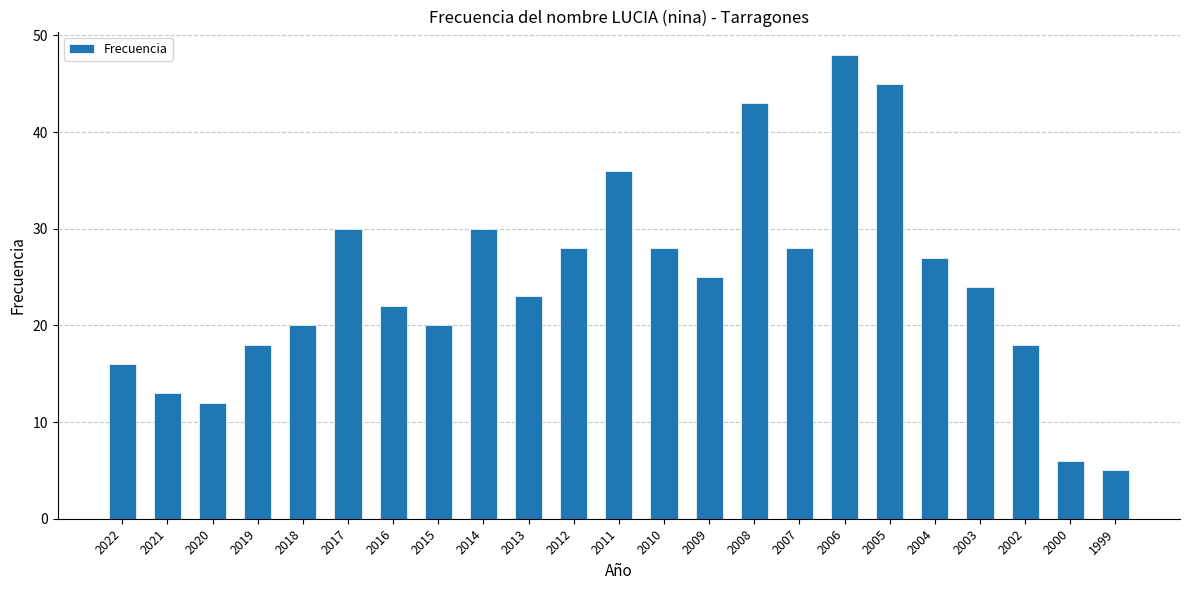

Reading right to left, extract all data points from this chart.

5	6	18	24	27	45	48	28	43	25	28	36	28	23	30	20	22	30	20	18	12	13	16